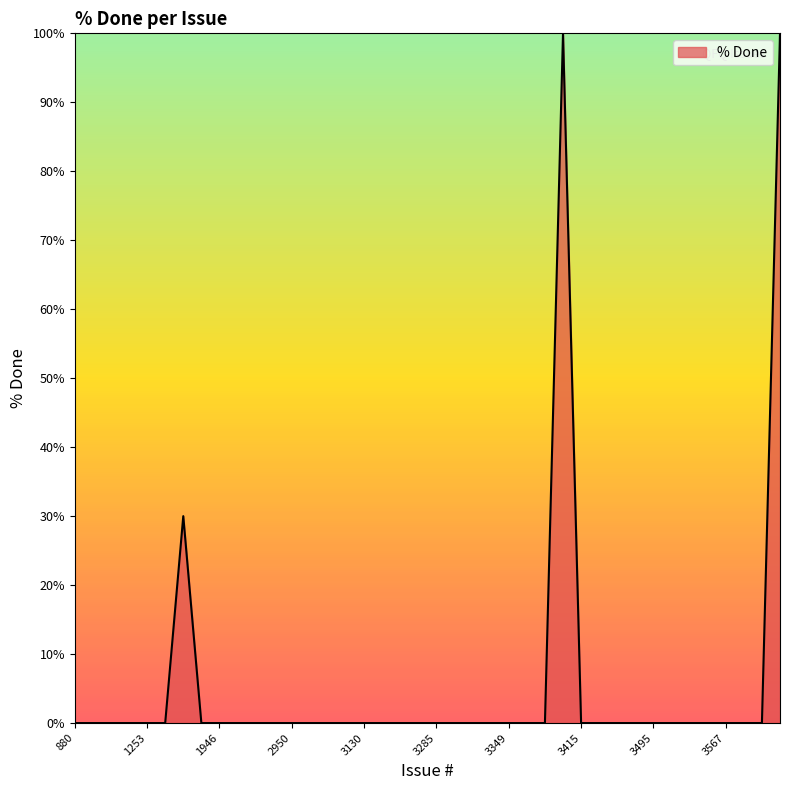

Reading right to left, extract all data points from this chart.

100	0	0	0	0	0	0	0	0	0	0	0	100	0	0	0	0	0	0	0	0	0	0	0	0	0	0	0	0	0	0	0	0	30	0	0	0	0	0	0